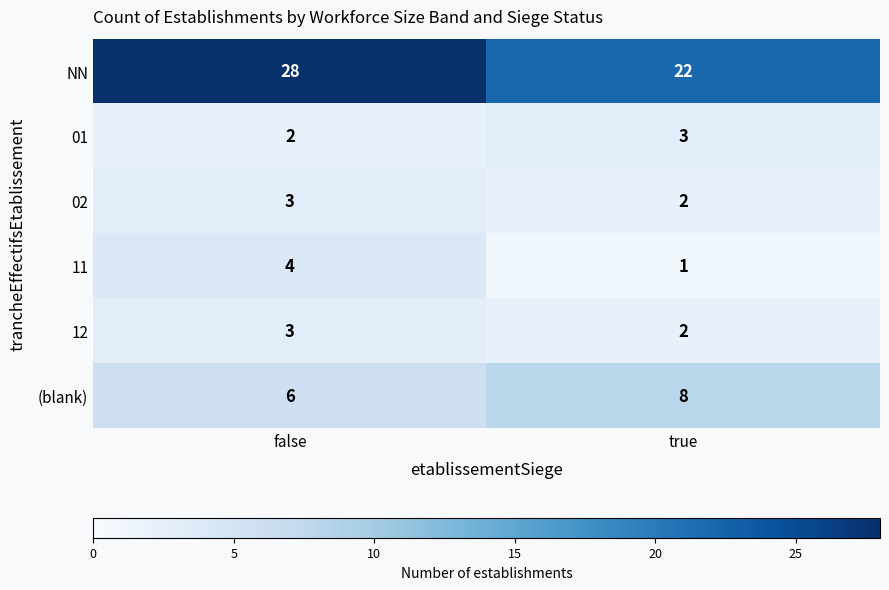

Which series has the largest total across all categories?

NN